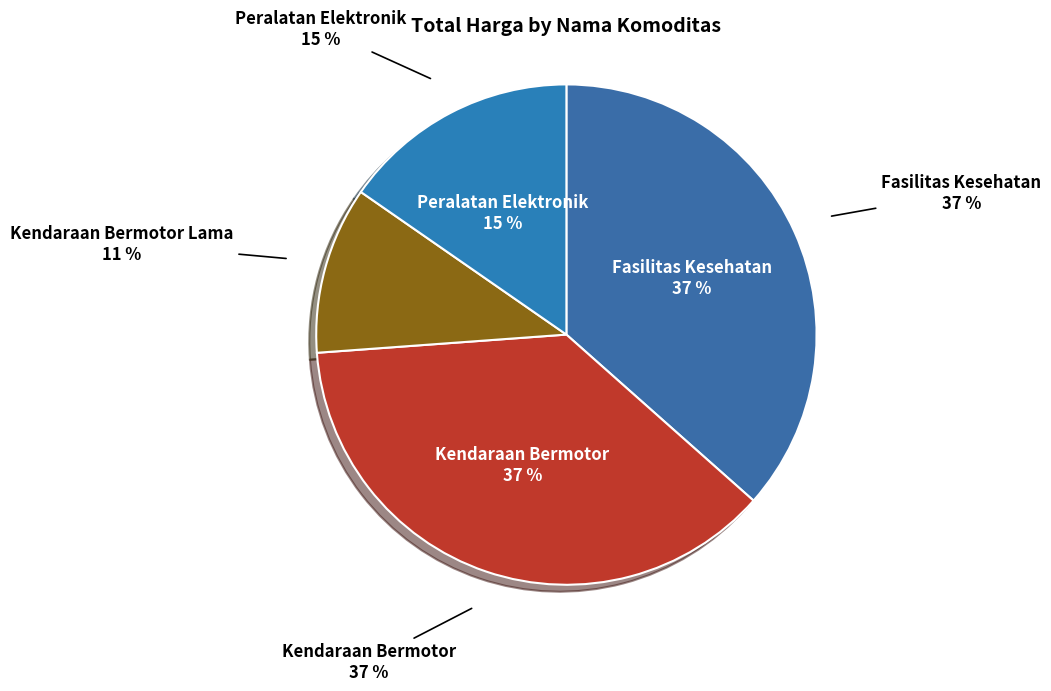

What is the largest slice in the pie chart?

Kendaraan Bermotor (40941)